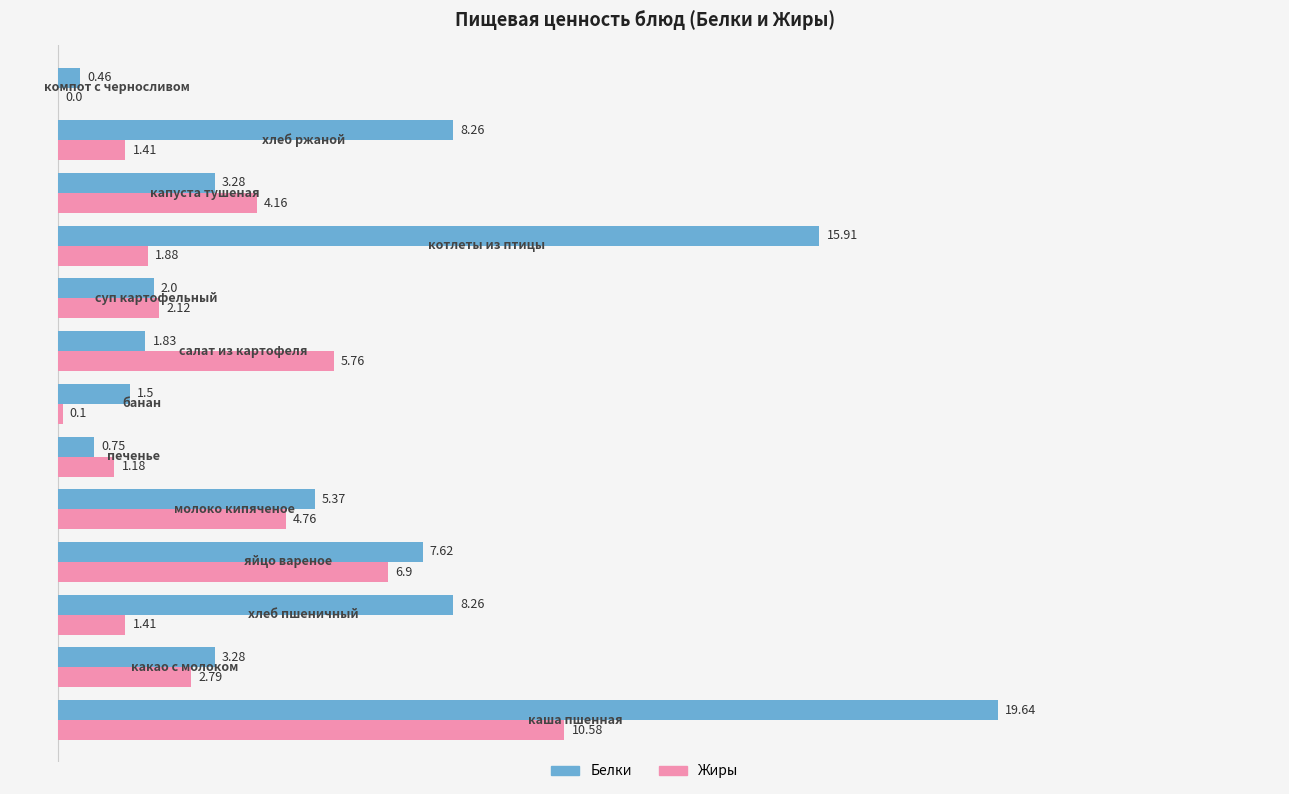

Count the number of categories in the chart.

13